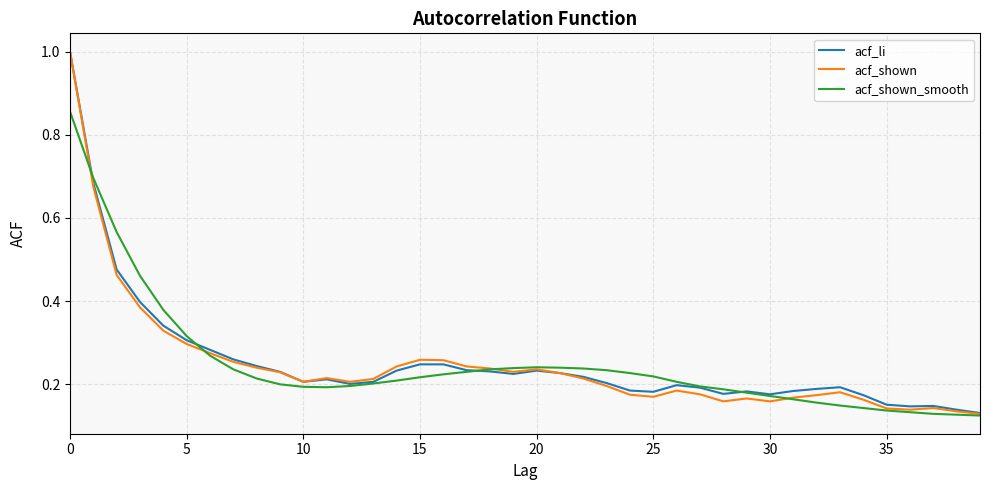

Which series has the widest spread of values?

acf_shown